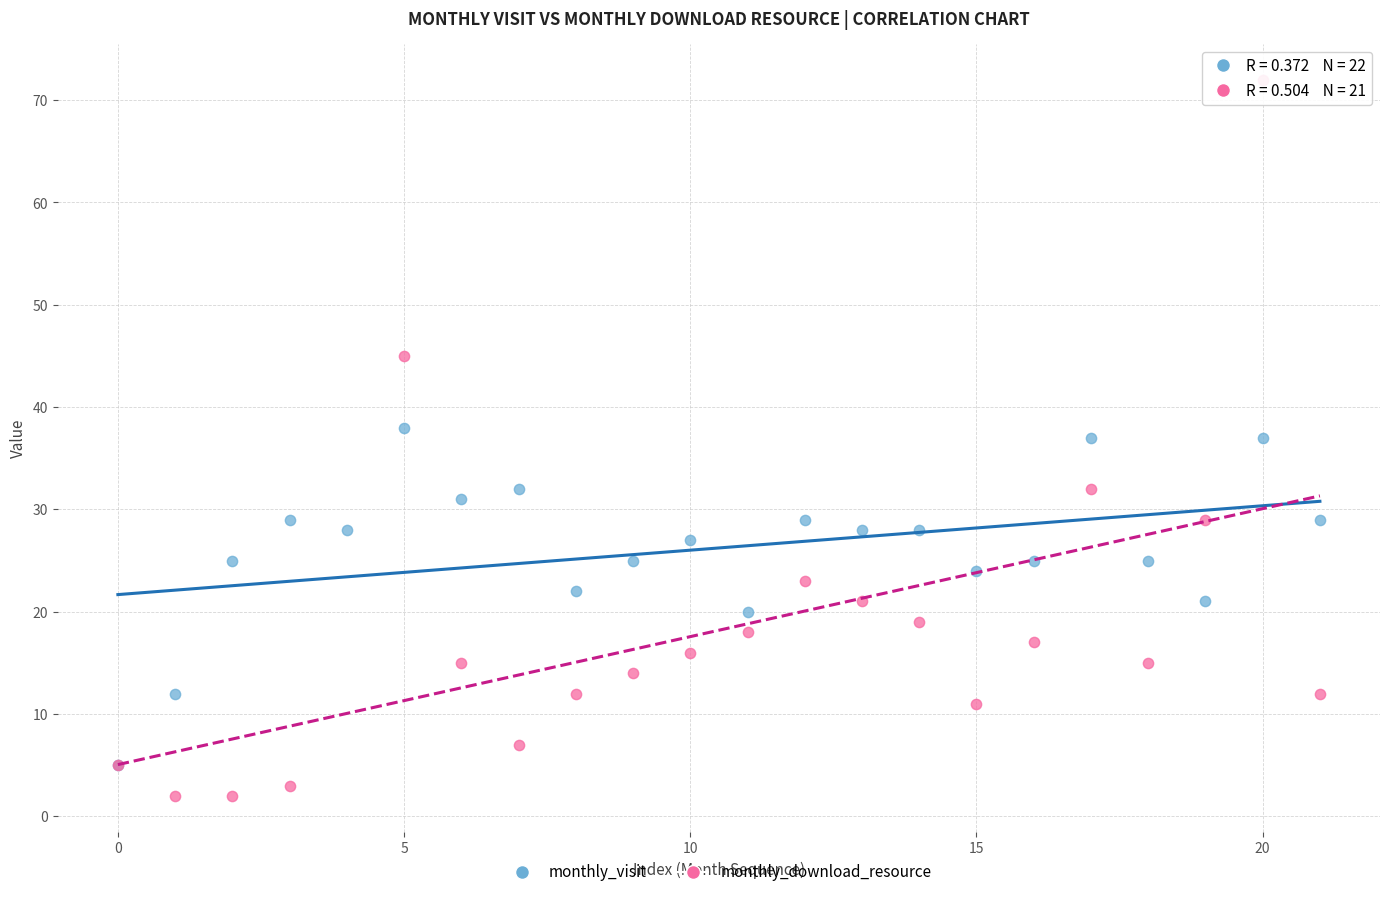

Which series has the widest spread of Y values?

monthly_download_resource